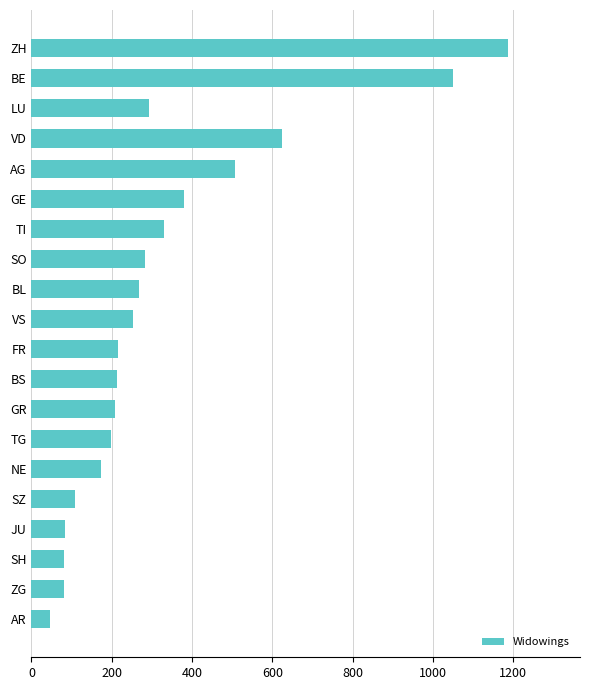

What is the value of the 9th bar from the top?

268